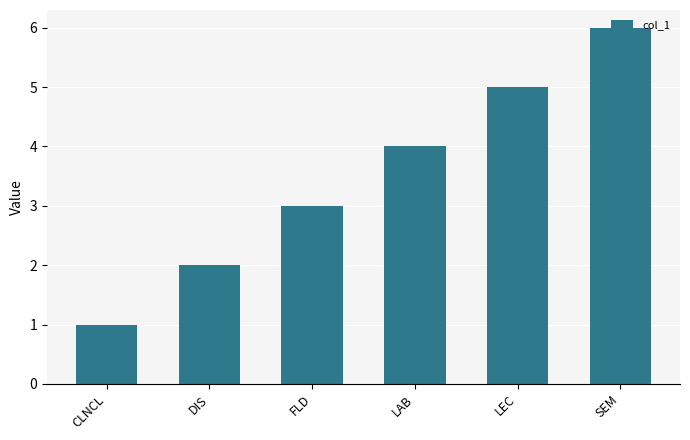

The value at DIS is 1. True or false?

False